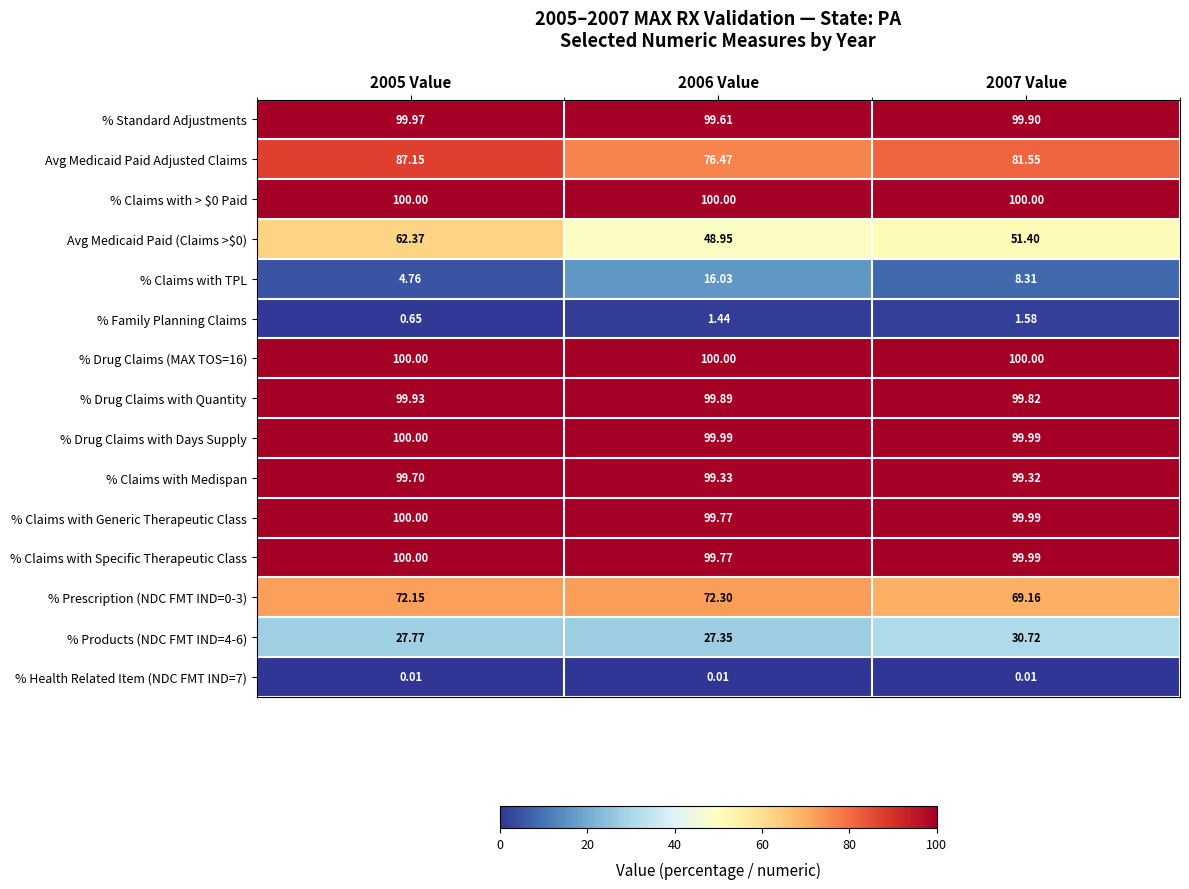

Is the value of % Claims with Medispan at 2005 Value greater than the value of % Drug Claims with Days Supply at 2007 Value?

No